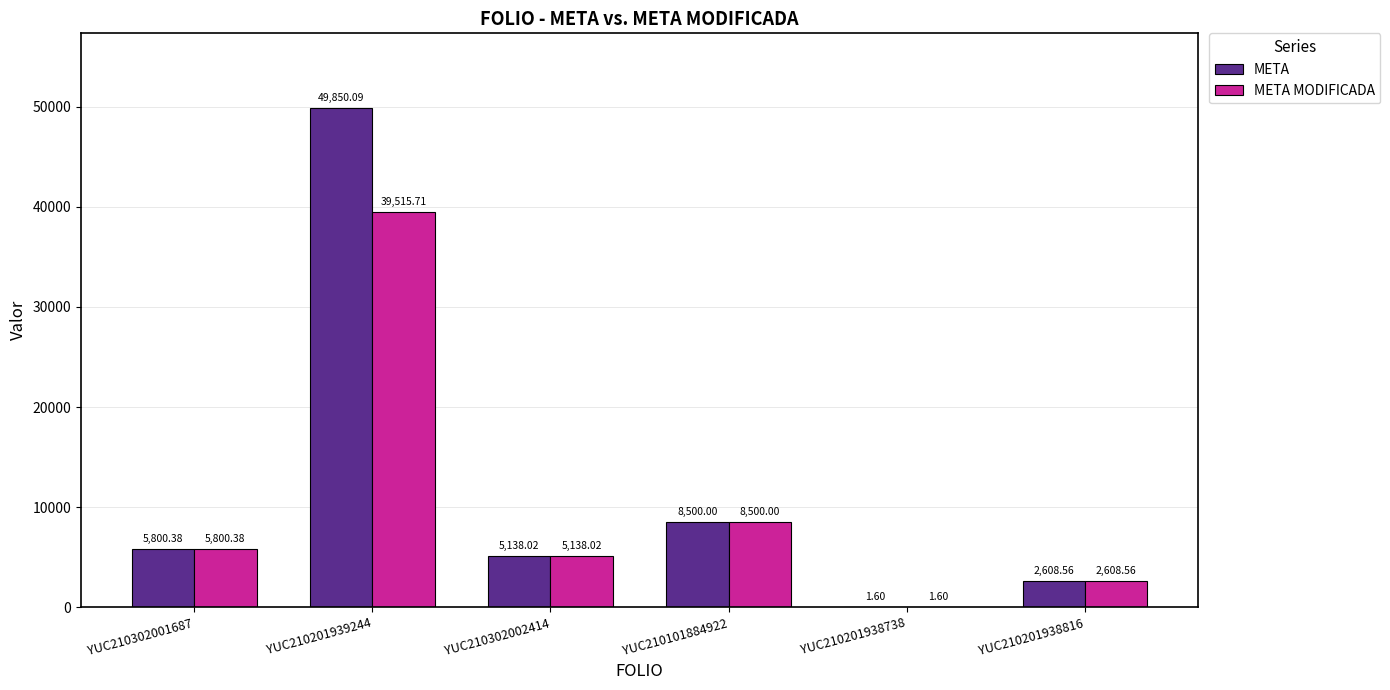

The META series shows 4569.9 at YUC210201938816. True or false?

False